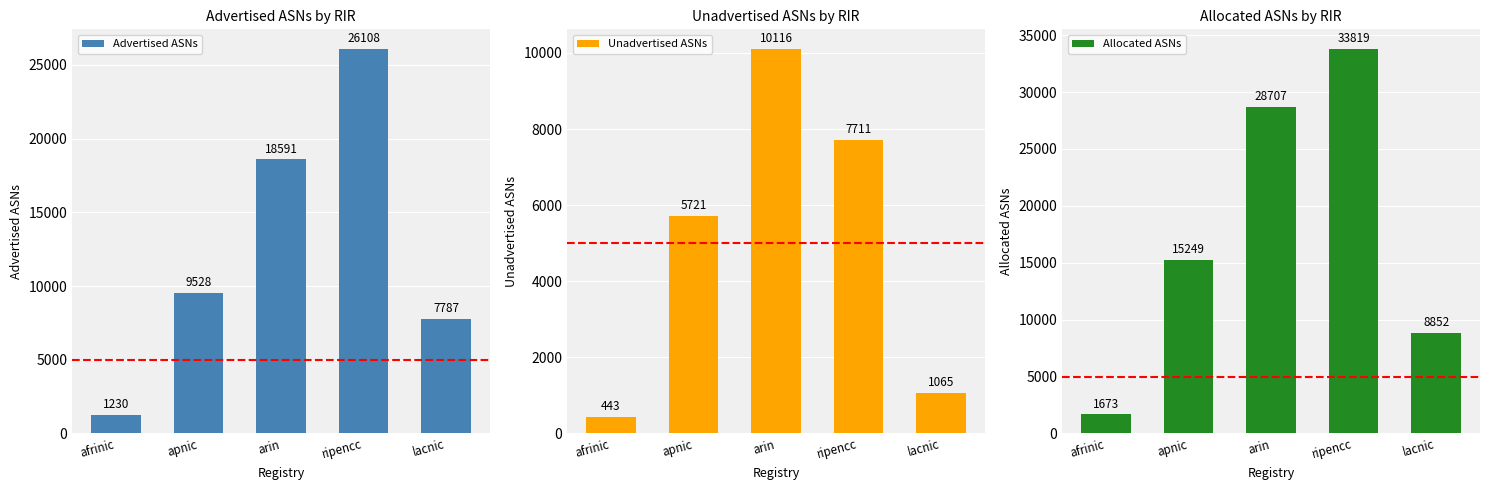

The value of Allocated ASNs at ripencc is 33819. True or false?

True